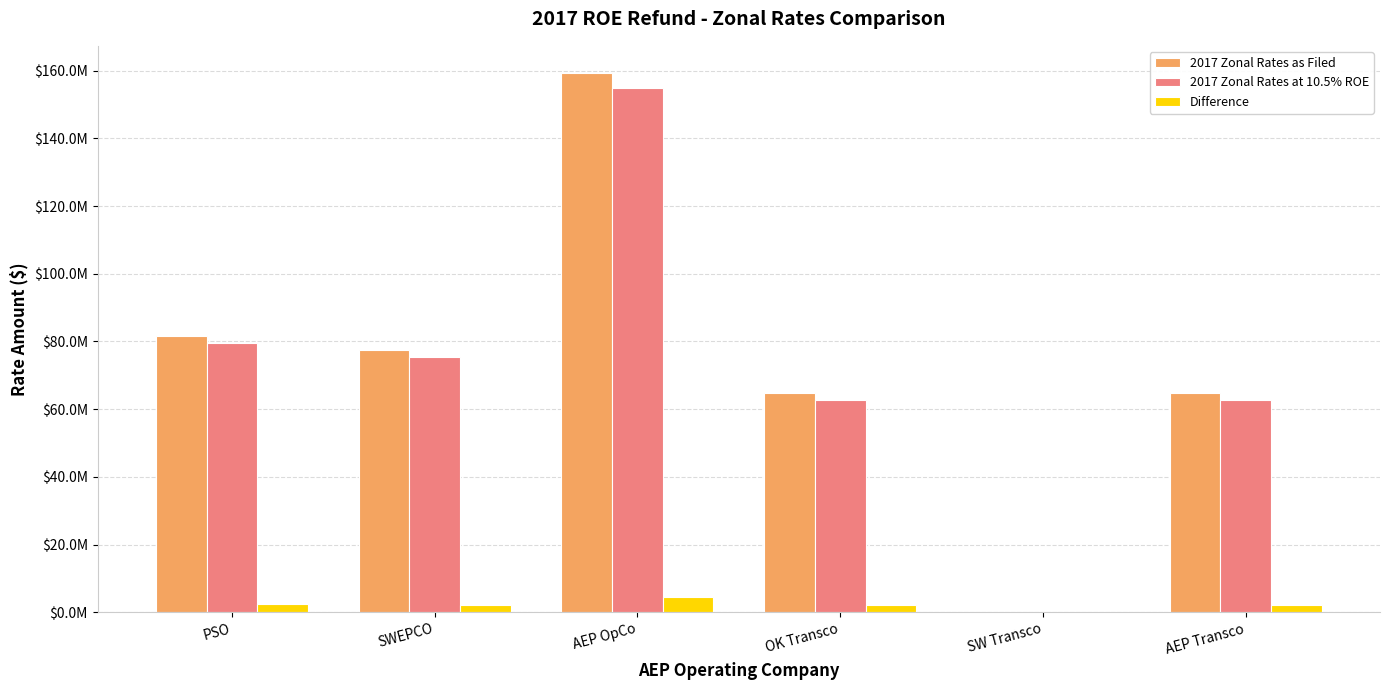

What are all the series names shown in the legend?

2017 Zonal Rates as Filed, 2017 Zonal Rates at 10.5% ROE, Difference